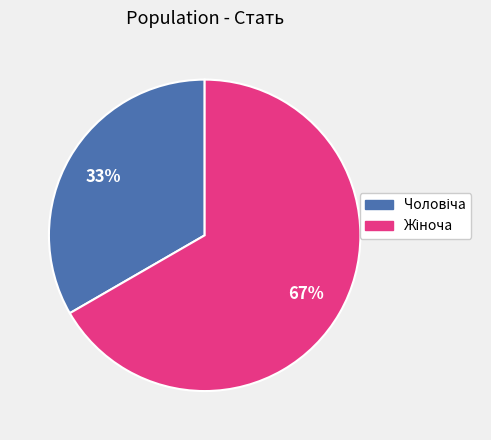

Does any single category account for the majority?

Yes